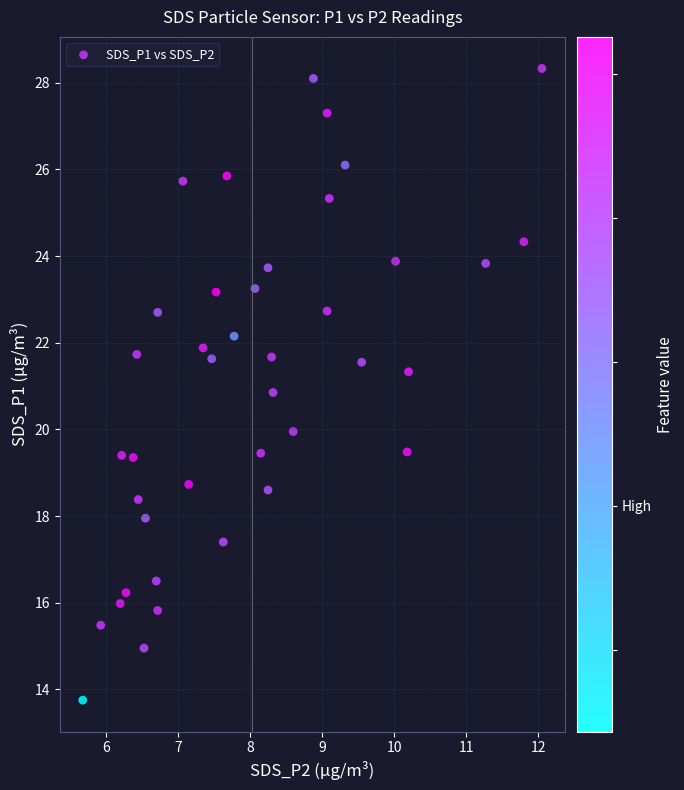

What is the range of X values (max minus min)?

6.4